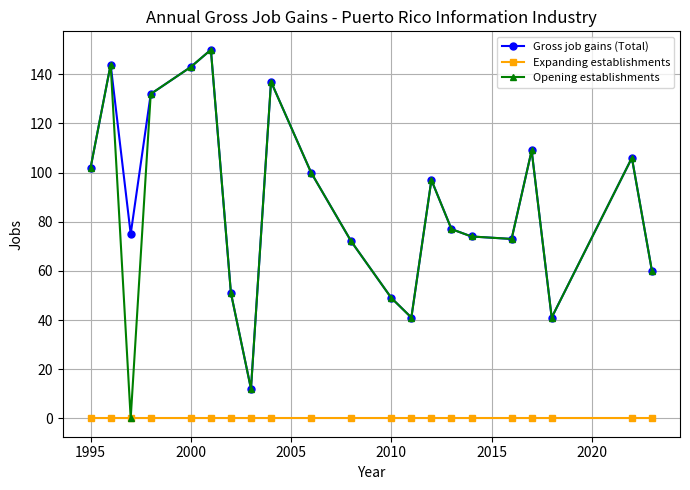

True or false: Gross job gains (Total) and Expanding establishments cross at least once.

False